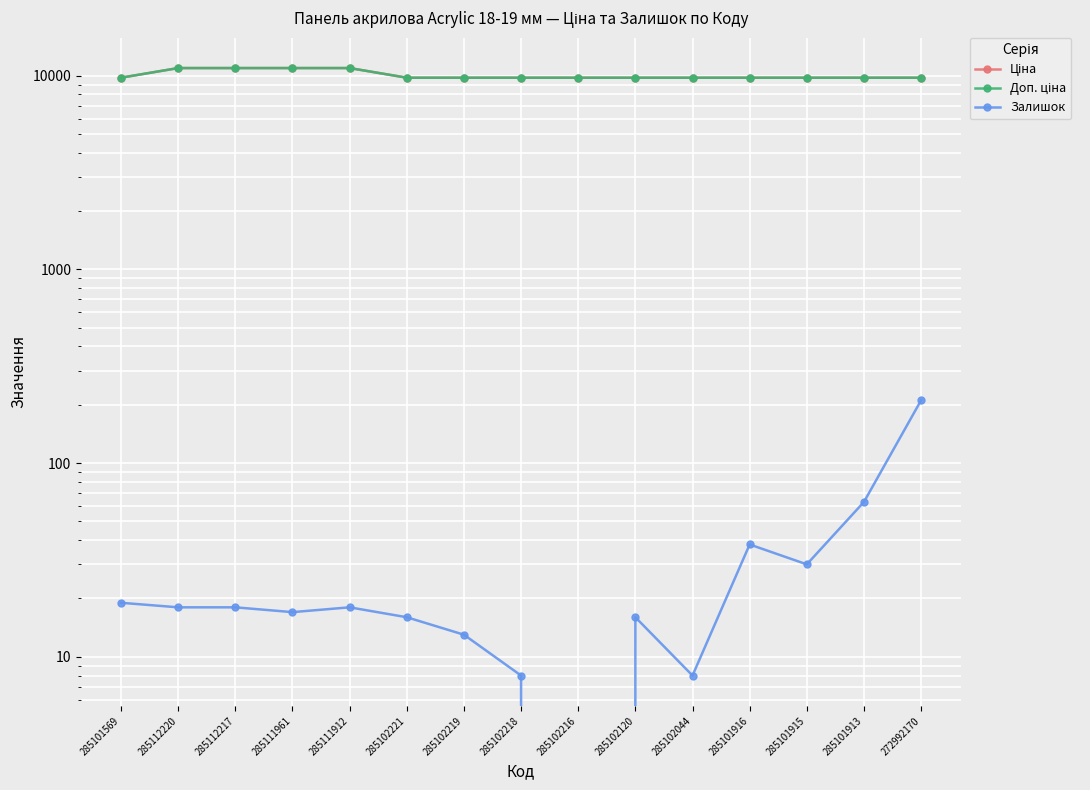

What is the difference between the Залишок values at 285102218 and 285112220?

10.0